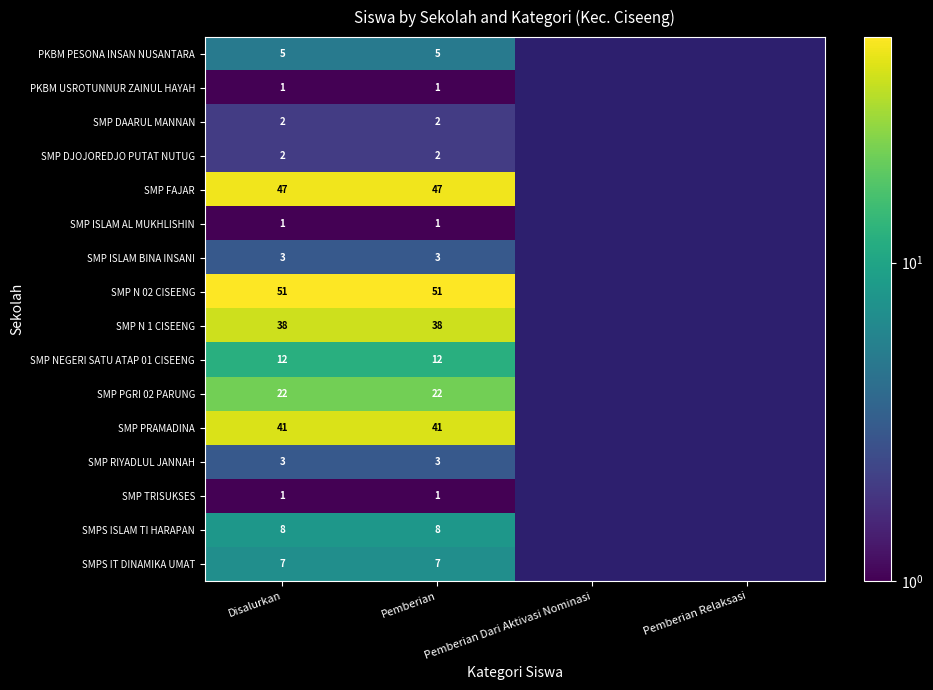

Which has a higher value, Pemberian Relaksasi or Pemberian?

Pemberian